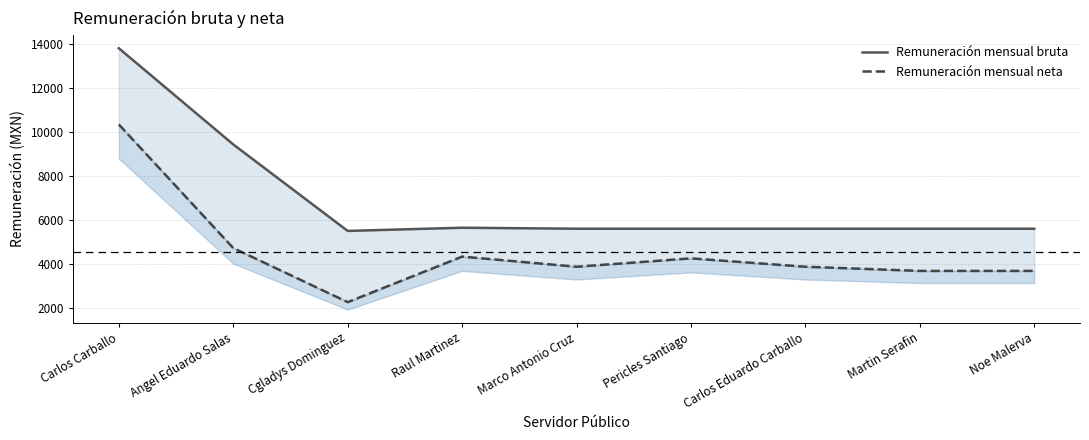

What is the label of the 7th point from the right?

Cgladys Dominguez